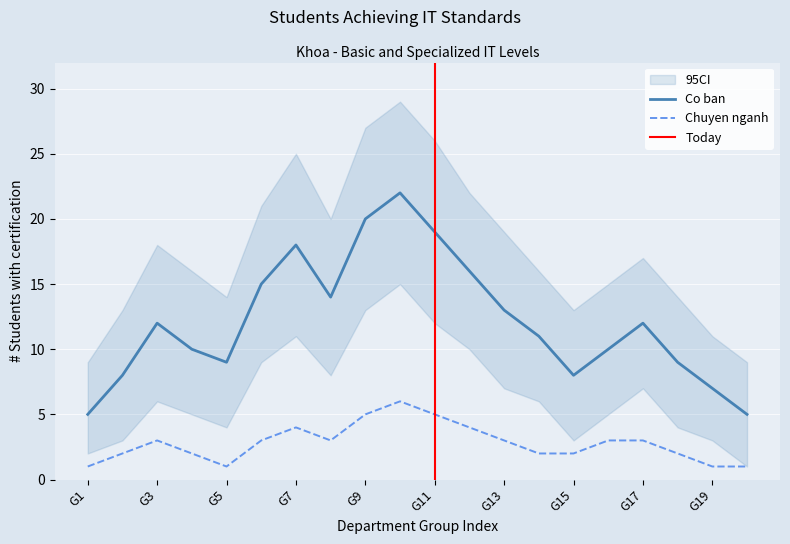

What is the label of the 20th point from the right?

G1